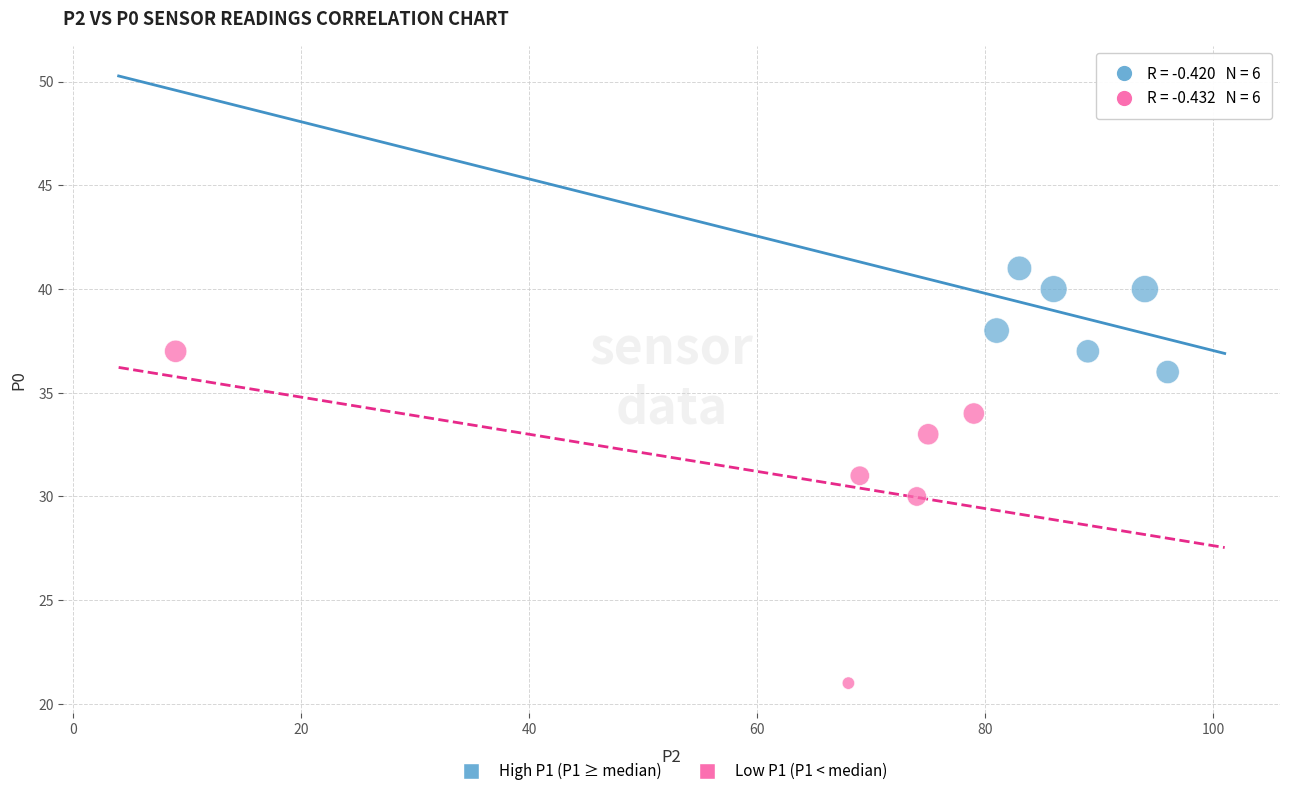

Which series has the widest spread of Y values?

Low P1 (P1 < median)